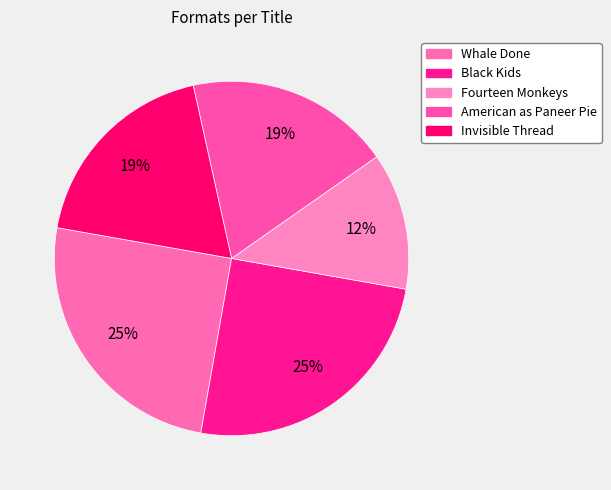

Count the number of slices in the pie.

5